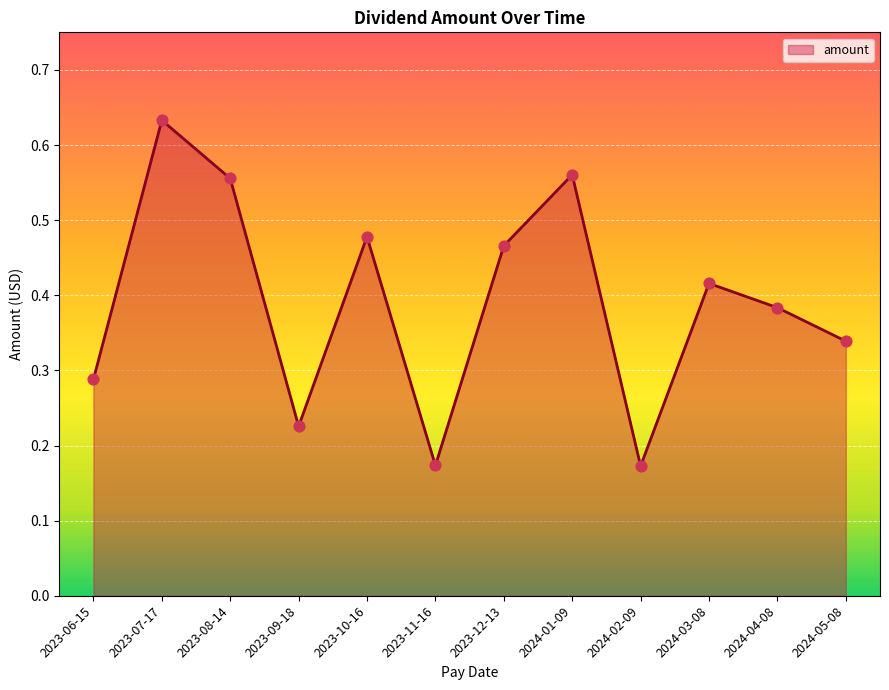

What is the change in value from 2024-02-09 to 2024-05-08?

+0.2